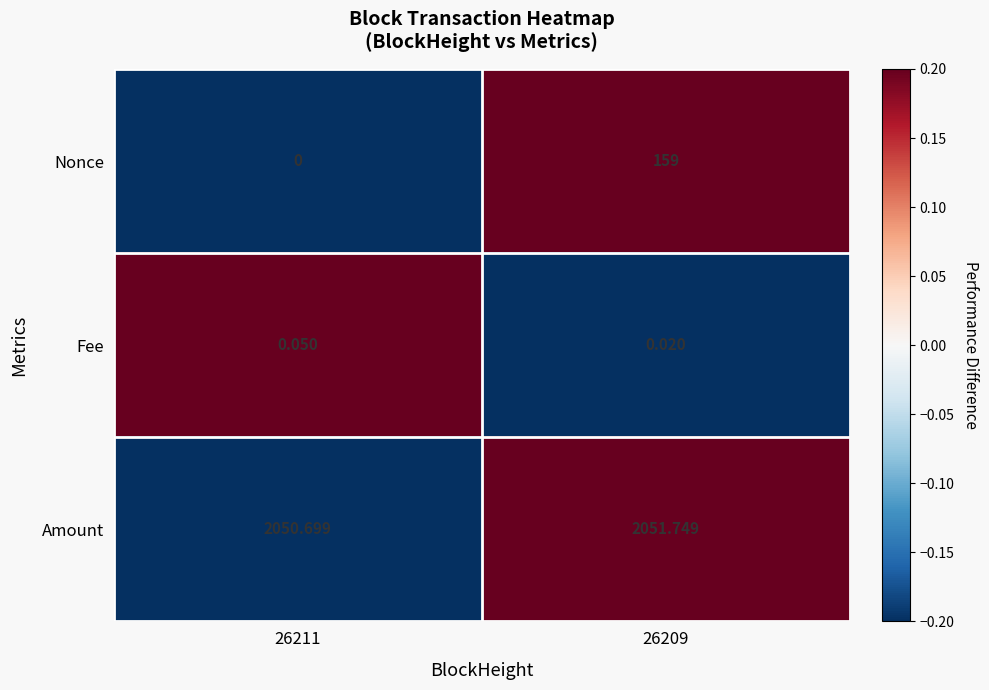

At 26209, list the series in order from largest to smallest.

Amount, Nonce, Fee